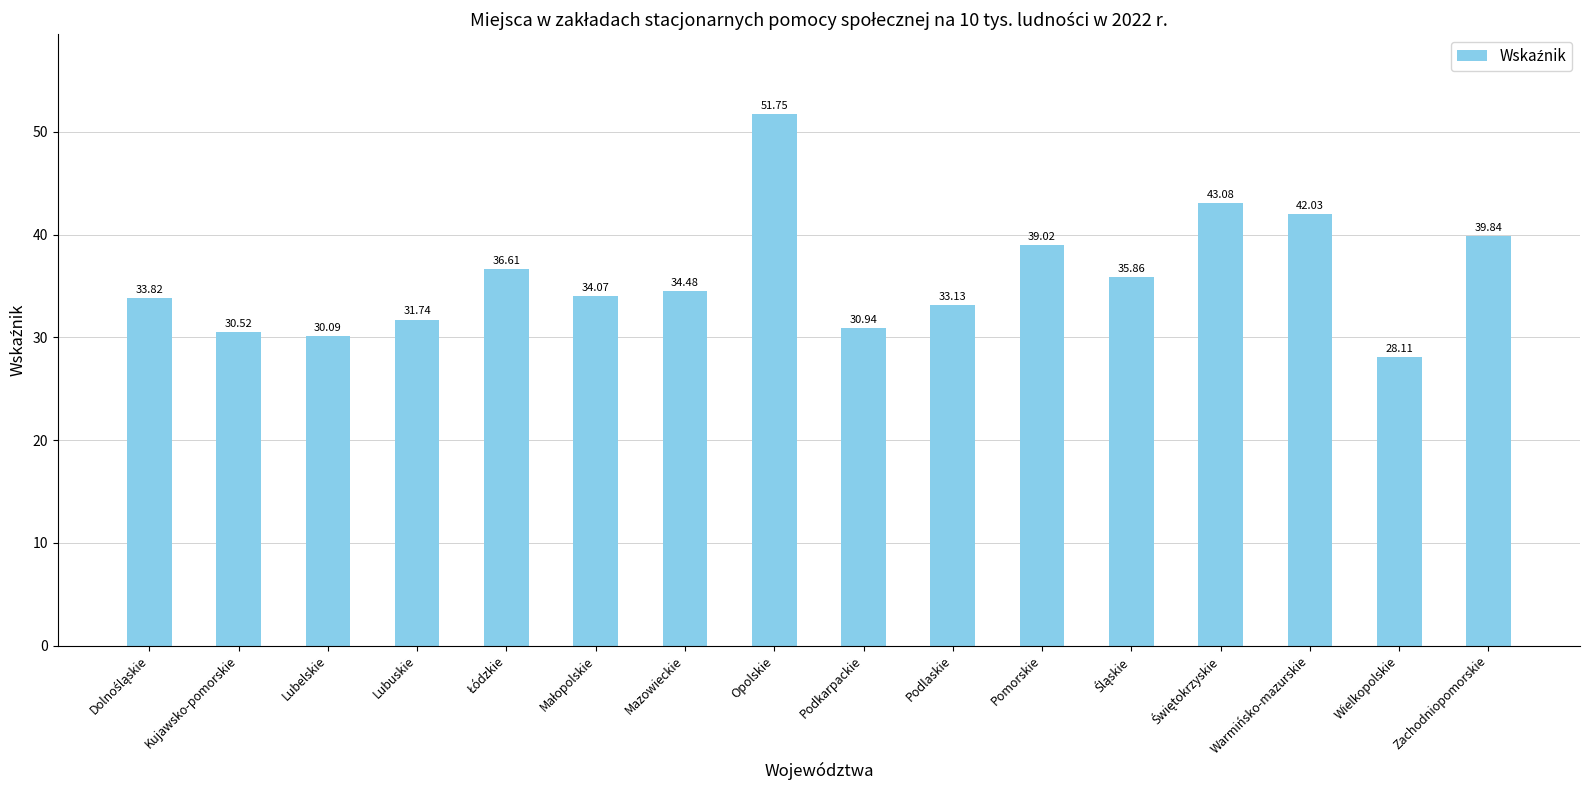

What is the difference between the maximum and minimum values?

23.6